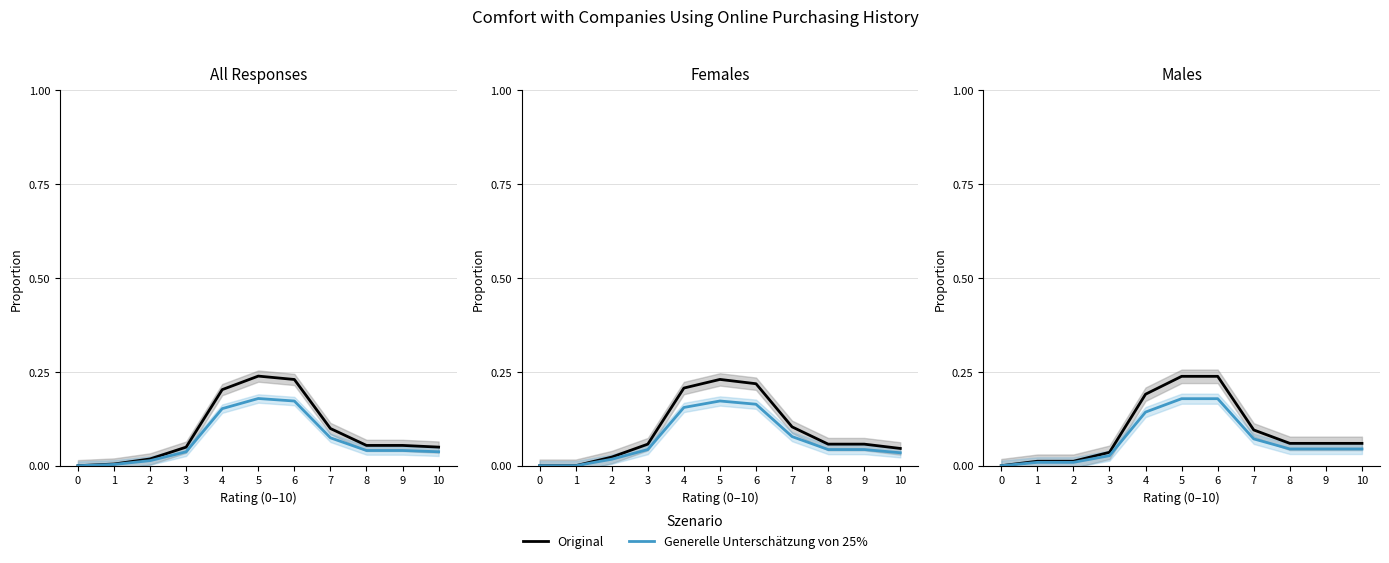

What is the difference between the second highest and minimum values in the Generelle Unterschätzung von 25% series?

0.2